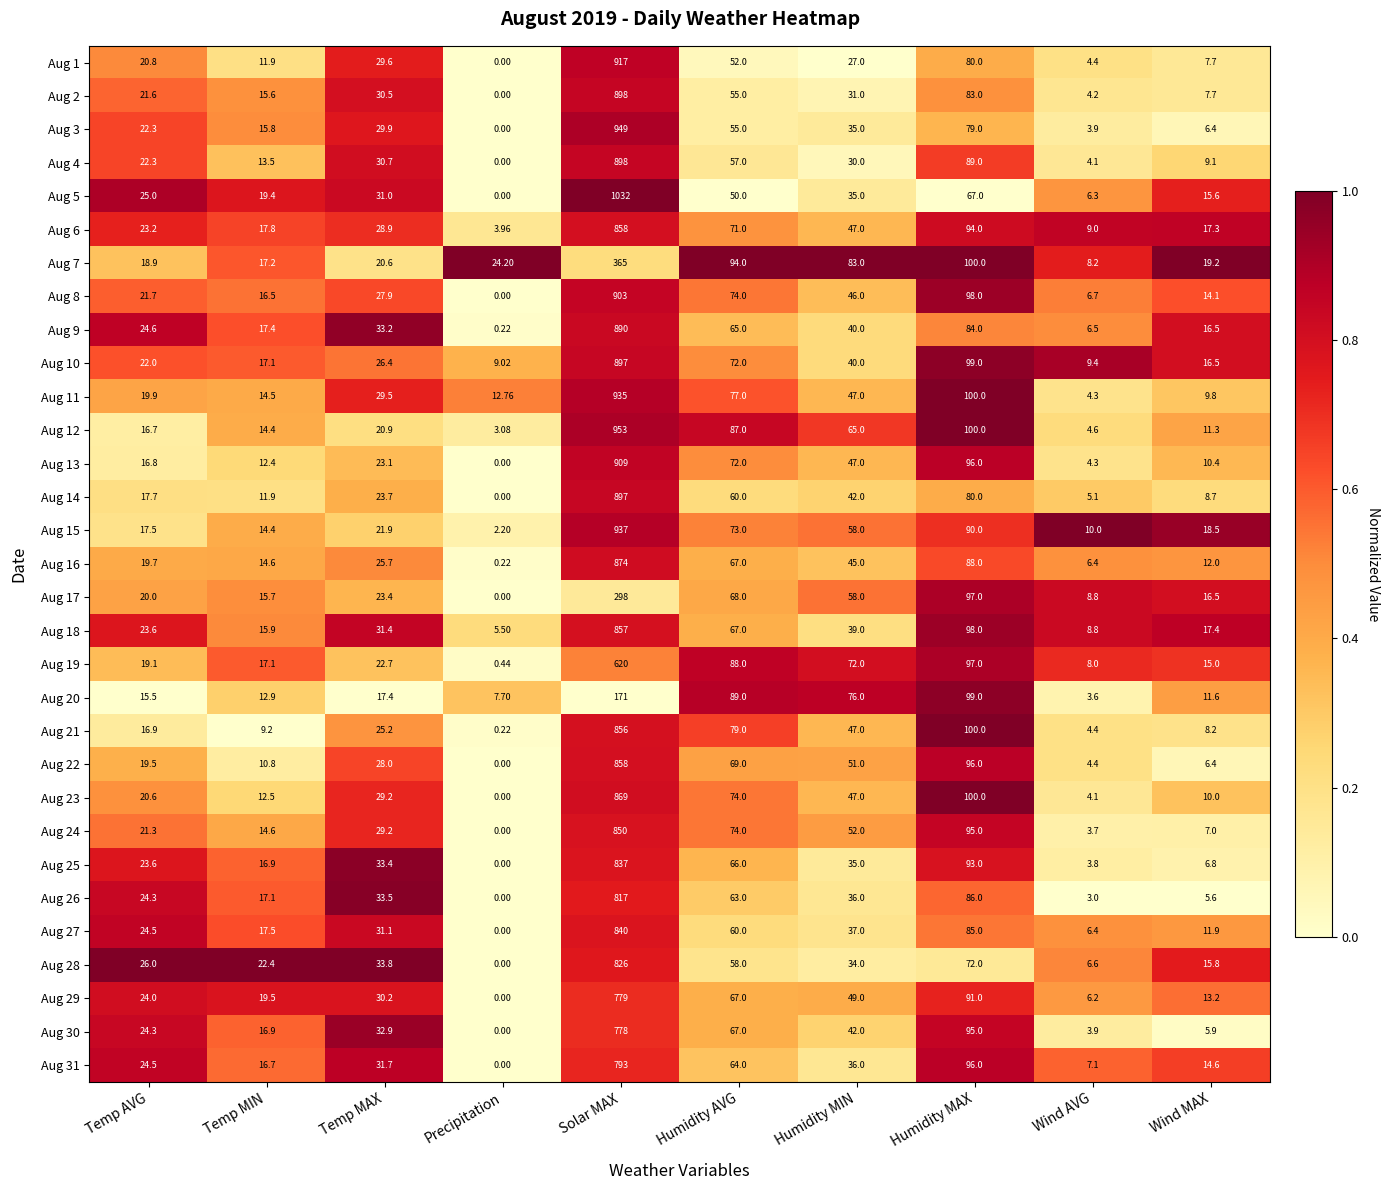

List the labels in order of Aug 18 value, largest first.

Solar MAX, Humidity MAX, Humidity AVG, Humidity MIN, Temp MAX, Temp AVG, Wind MAX, Temp MIN, Wind AVG, Precipitation